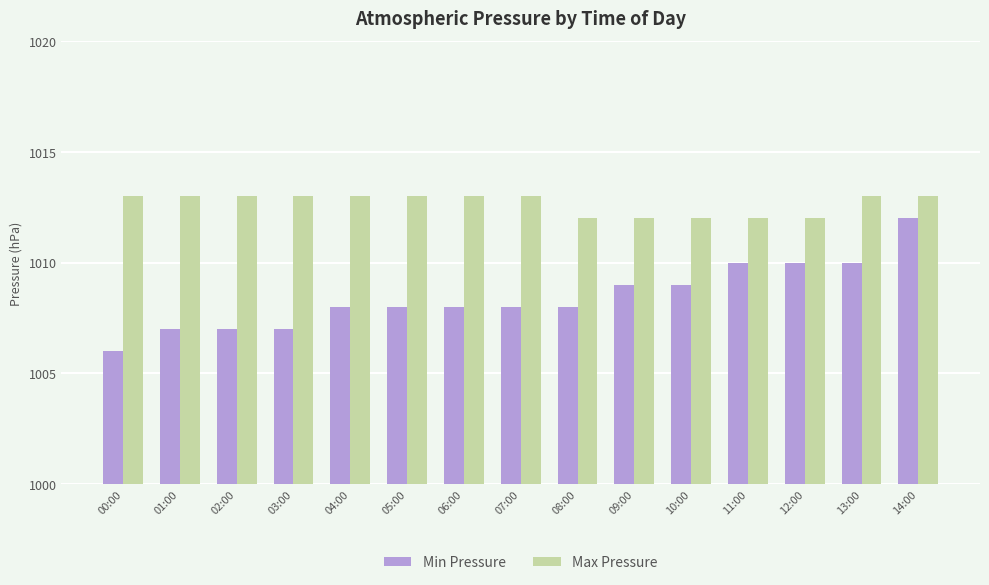

True or false: Max Pressure has a value of 529 at 12:00.

False